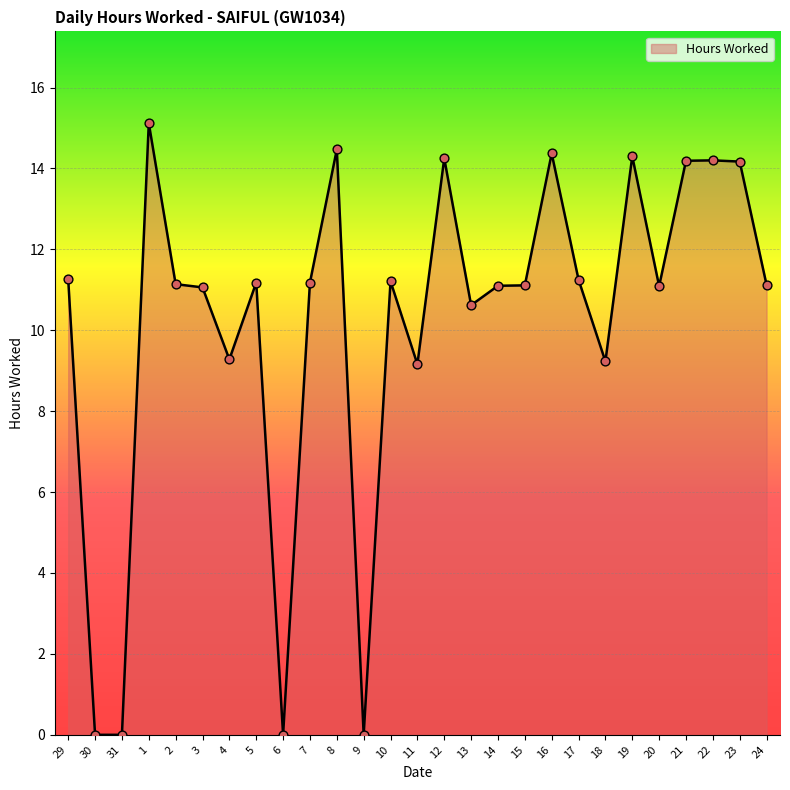

Between 16 and 6, which is larger?

16